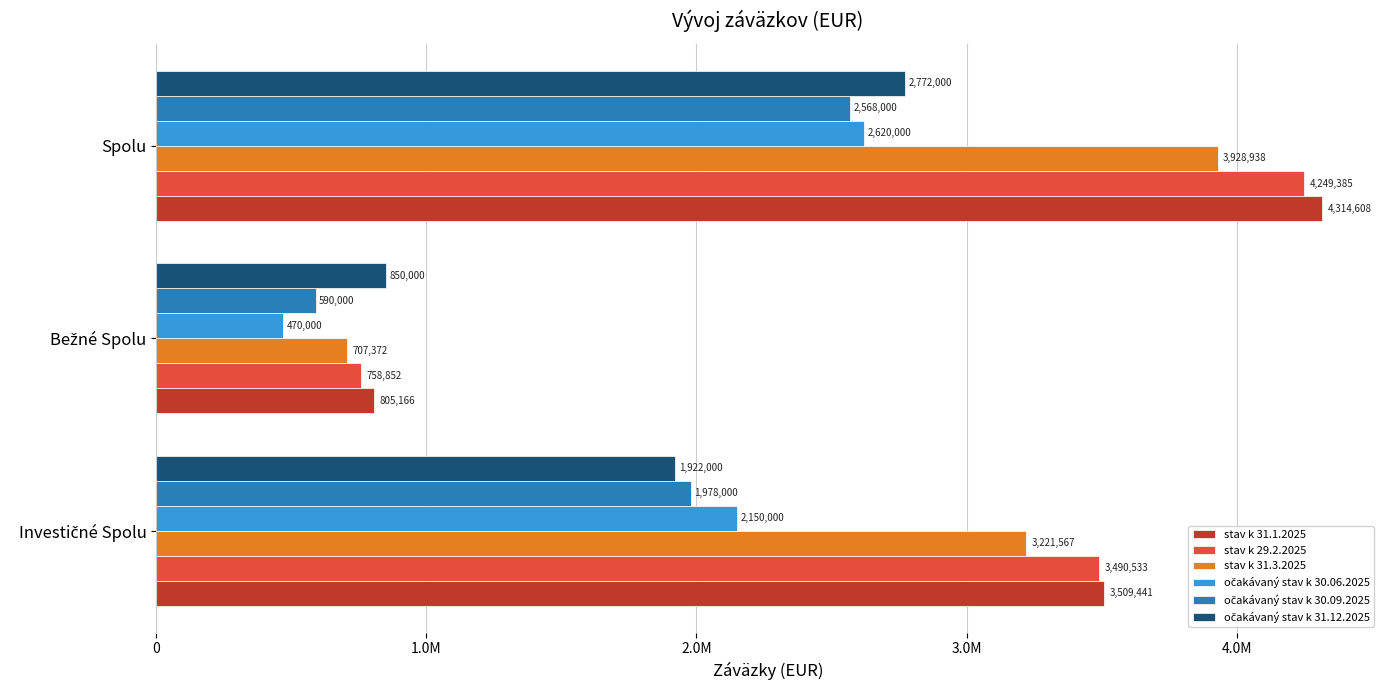

Reading left to right, what are all the values shown in this chart?

stav k 31.1.2025: 3509441.5	805166.2	4314607.7
stav k 29.2.2025: 3490533.1	758852.3	4249385.4
stav k 31.3.2025: 3221566.8	707371.7	3928938.5
očakávaný stav k 30.06.2025: 2150000.0	470000.0	2620000.0
očakávaný stav k 30.09.2025: 1978000.0	590000.0	2568000.0
očakávaný stav k 31.12.2025: 1922000.0	850000.0	2772000.0